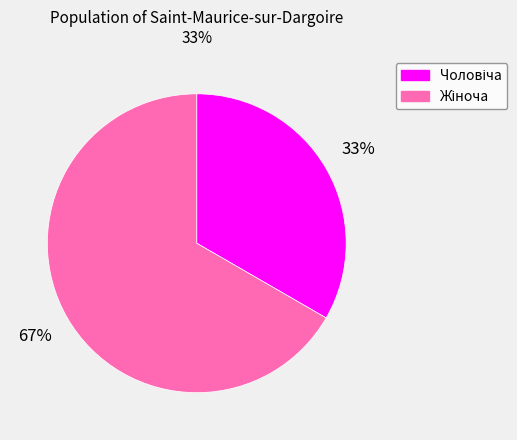

Is there a majority slice in this chart?

Yes